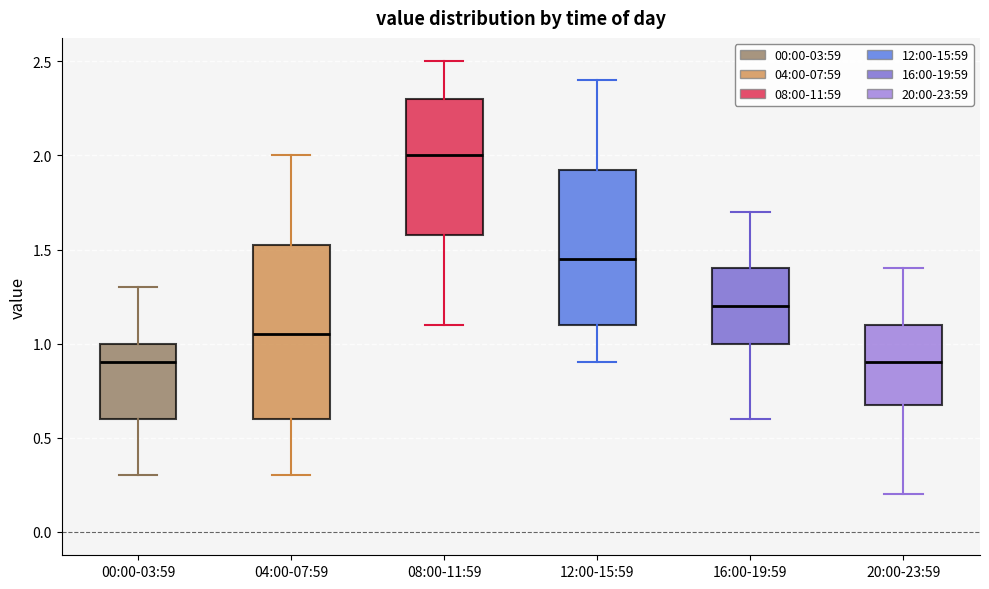

Reading left to right, transcribe this box plot: for each box, give where its median line is, the range the box spans, and where its two whiskers end, as read against the y-axis. The values are not printed on the chart, so give them approximately, as read against the axis.

00:00-03:59: median 0.90, box 0.60 to 1.00, whiskers 0.30 to 1.30
04:00-07:59: median 1.05, box 0.60 to 1.55, whiskers 0.30 to 2.00
08:00-11:59: median 2.00, box 1.60 to 2.30, whiskers 1.10 to 2.50
12:00-15:59: median 1.45, box 1.10 to 1.95, whiskers 0.90 to 2.40
16:00-19:59: median 1.20, box 1.00 to 1.40, whiskers 0.60 to 1.70
20:00-23:59: median 0.90, box 0.70 to 1.10, whiskers 0.20 to 1.40